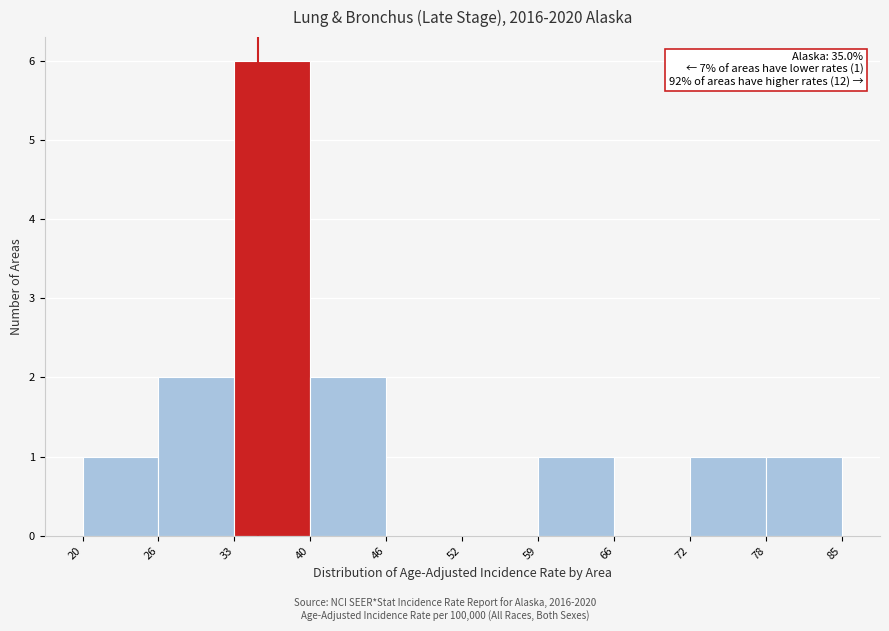

Over which range of the x-axis is the bar tallest?

33 to 40